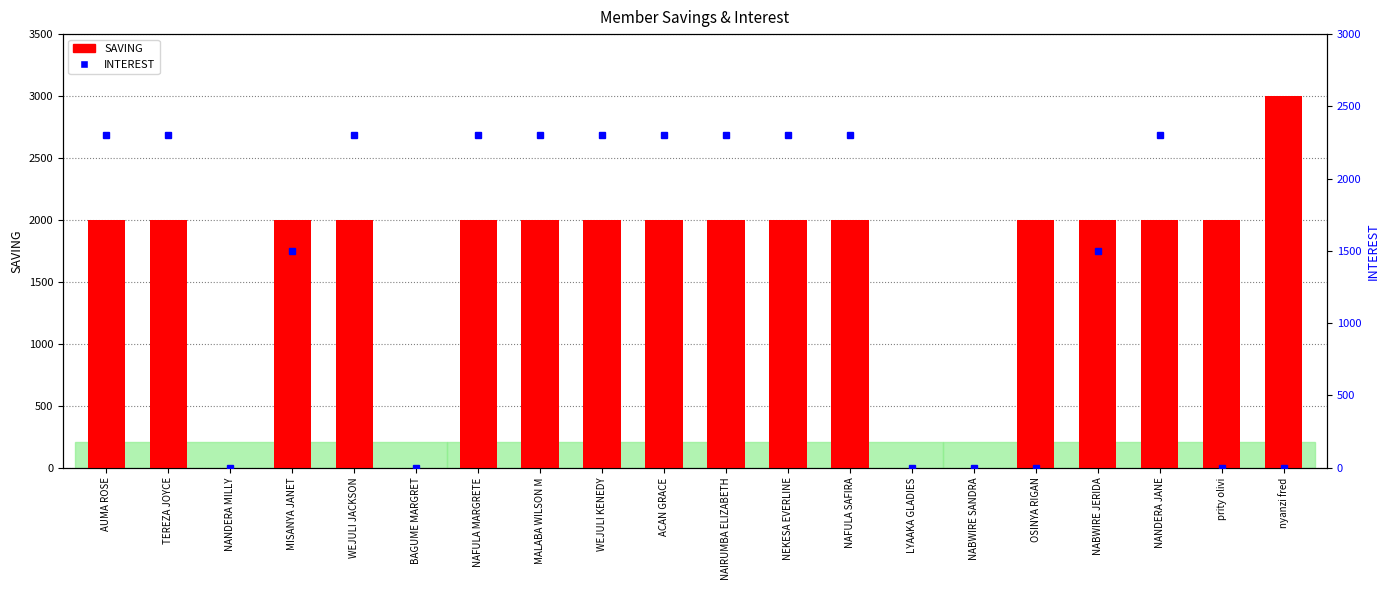

Reading left to right, transcribe all the data shown in this chart.

SAVING: 2000	2000	0	2000	2000	0	2000	2000	2000	2000	2000	2000	2000	0	0	2000	2000	2000	2000	3000
INTEREST: 2300	2300	0	1500	2300	0	2300	2300	2300	2300	2300	2300	2300	0	0	0	1500	2300	0	0